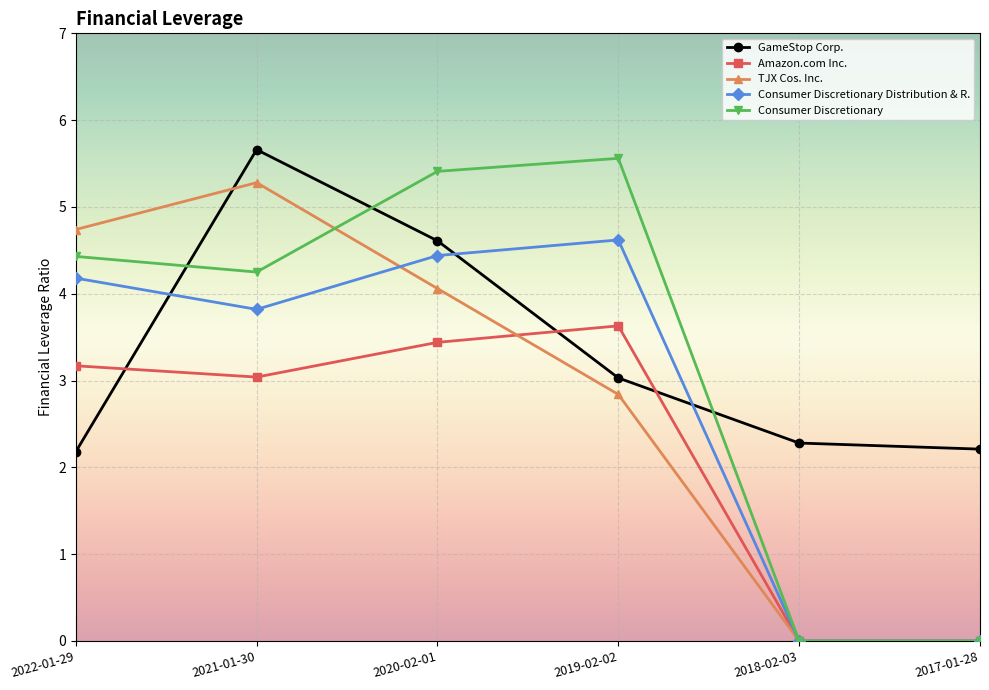

Where is TJX Cos. Inc. nearest to the value 2?

2019-02-02